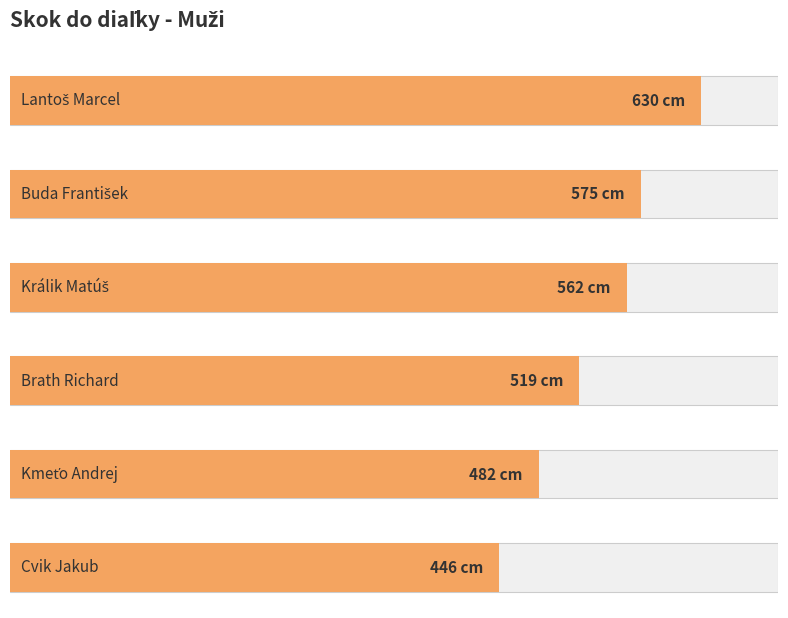

What position from the right is Brath Richard?

3